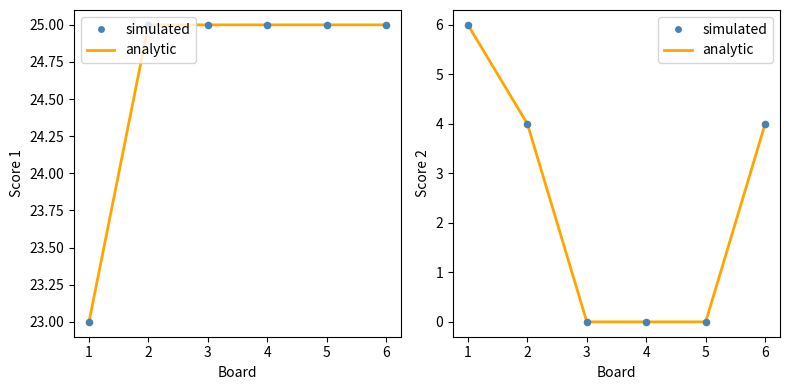

Which series reaches the maximum Y coordinate?

Score 1